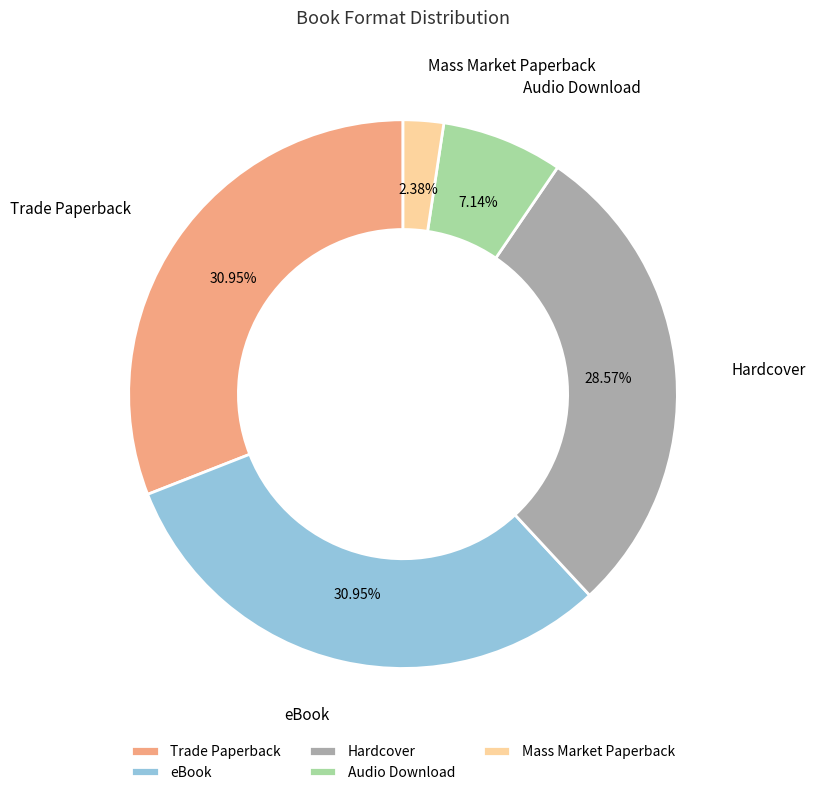

Combined, what portion of the pie is Hardcover and eBook?

59.5%